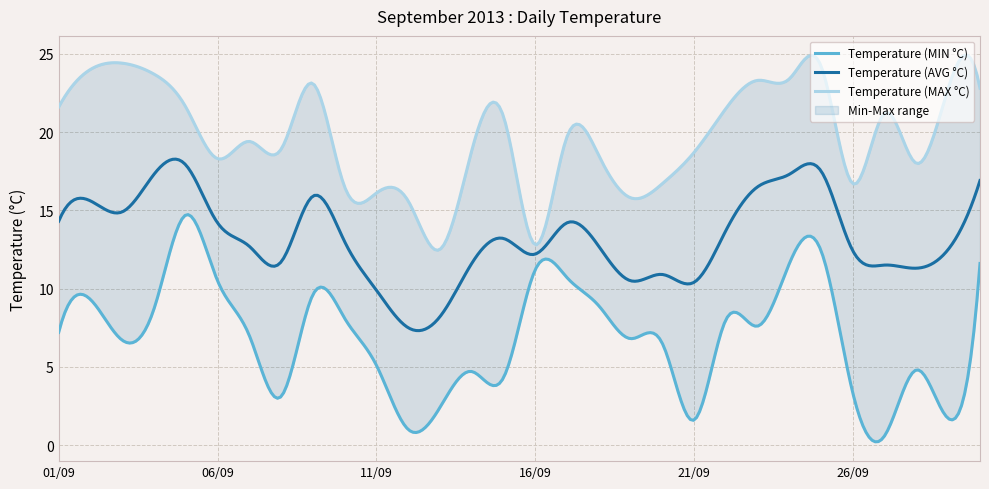

Is this an area chart (filled region under the line)?

No